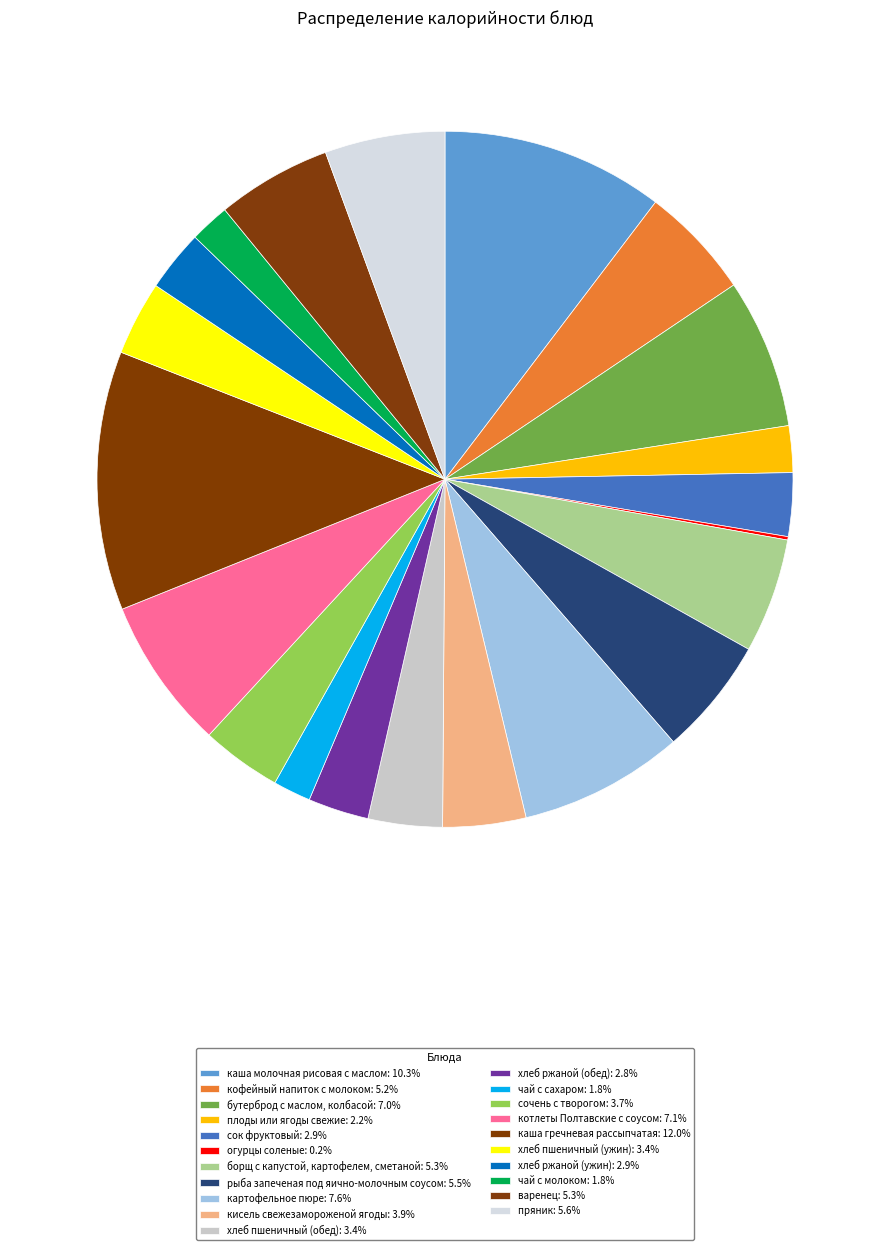

Does плоды или ягоды свежие represent more than half of the total?

No